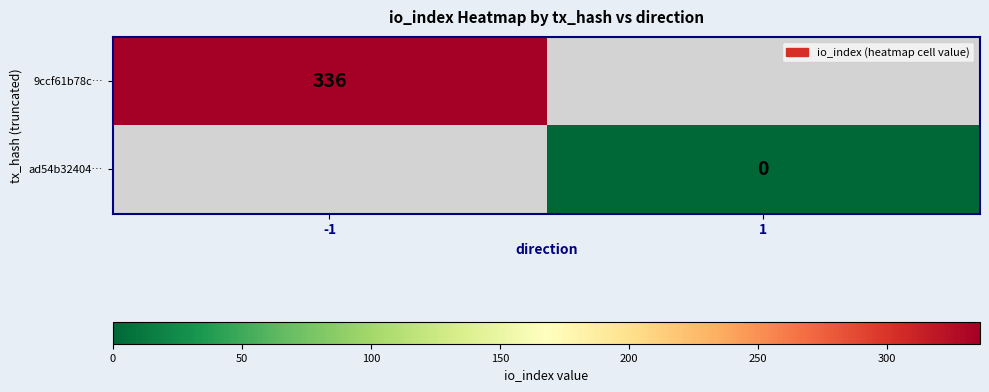

Is it true that 9ccf61b78c… equals 541 at -1?

False